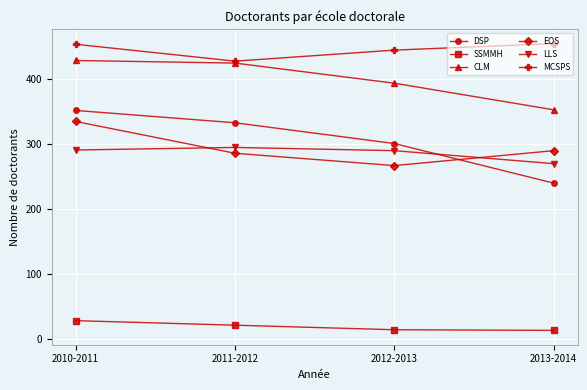

Does the chart display data point markers on the line(s)?

Yes